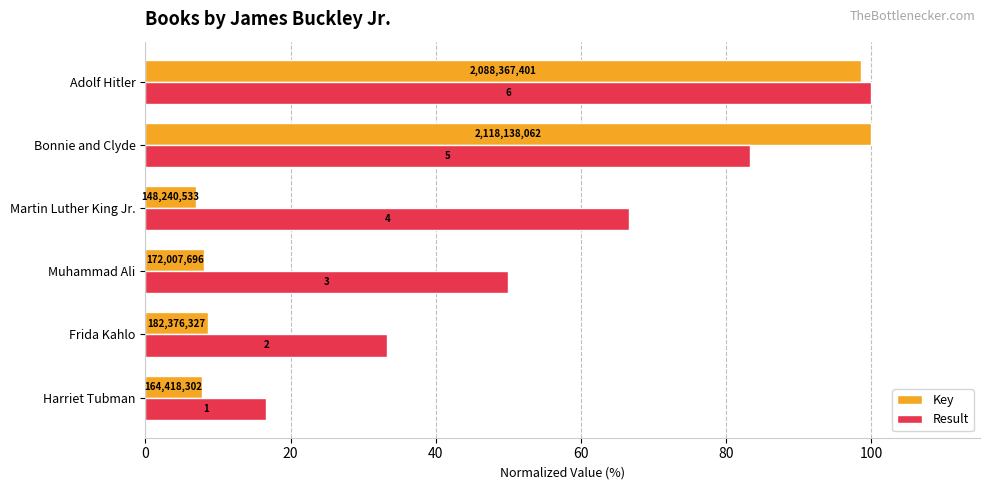

What is the sum of all Result values?

350.0